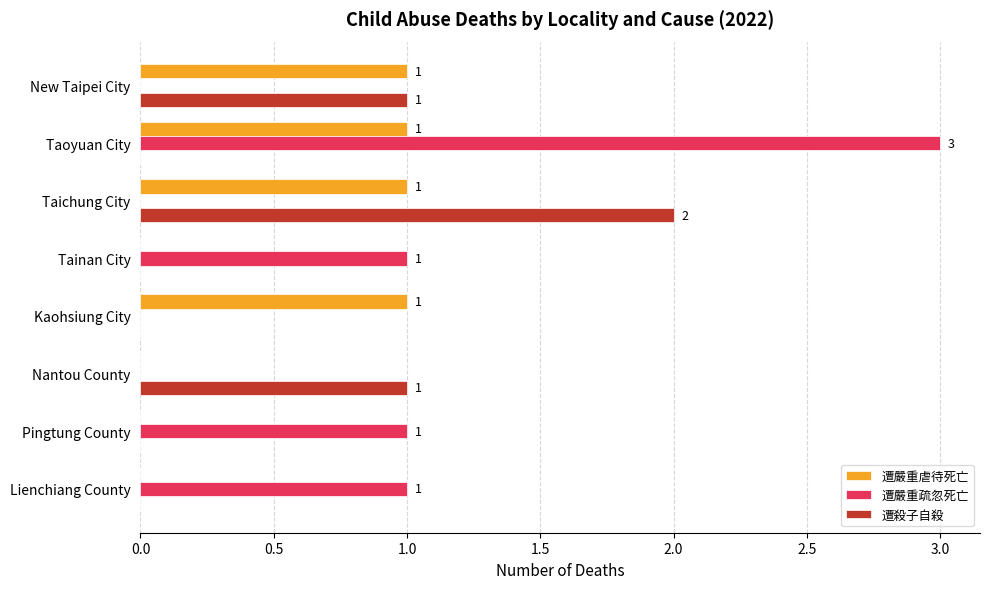

Which series has the largest total across all categories?

遭嚴重疏忽死亡